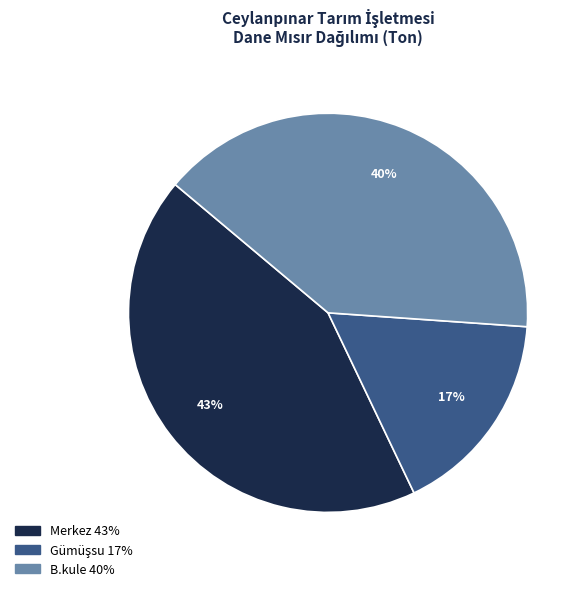

To the nearest percent, what percentage of the pie is B.kule?

40%